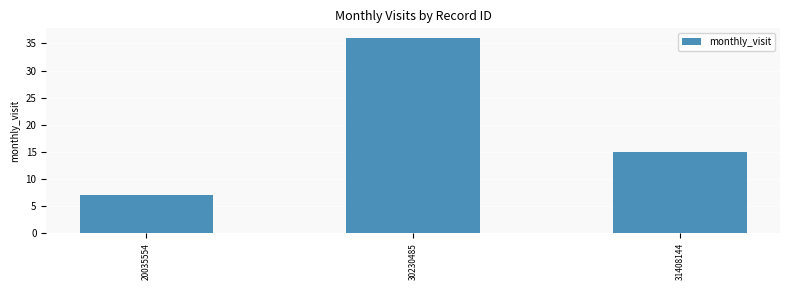

How many values are between 7 and 36?

3